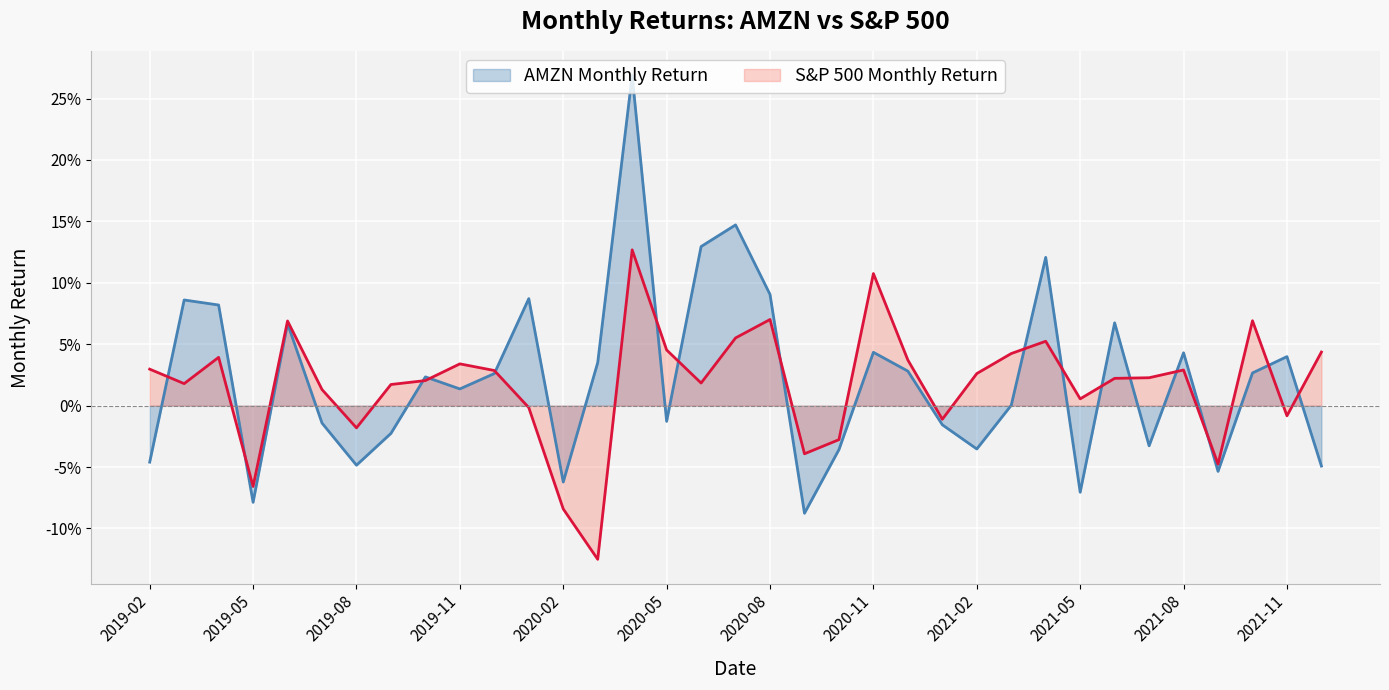

What is the minimum value shown in the chart?

-0.1